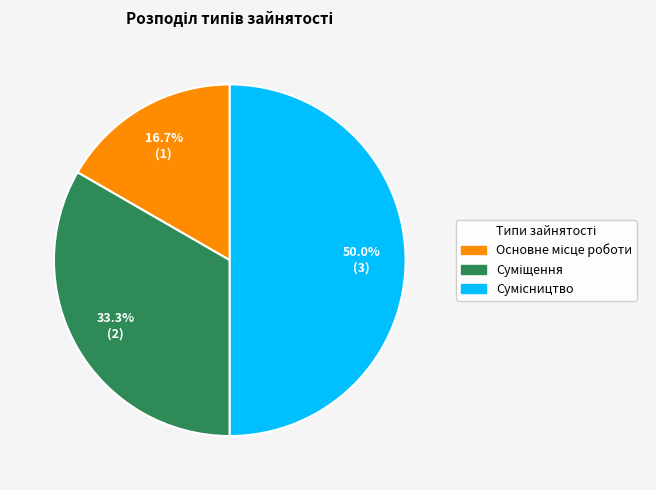

Which slice is the largest?

Сумісництво